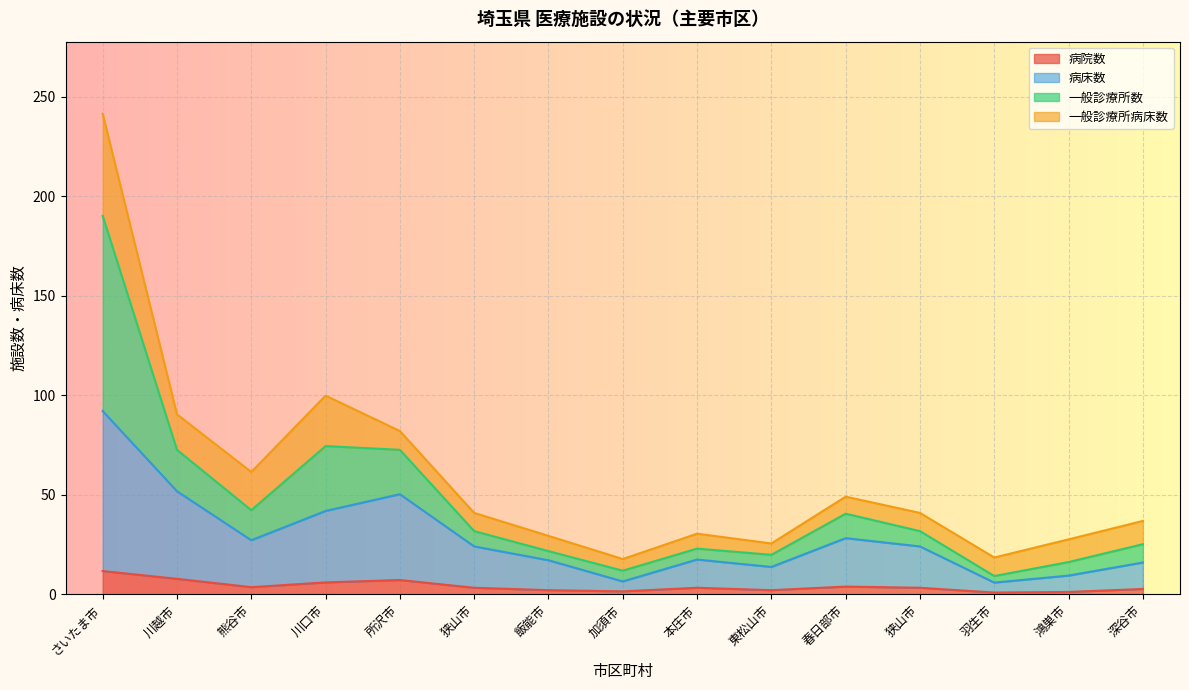

What is the sum of the 病床数 values at 飯能市 and 深谷市?

33.1